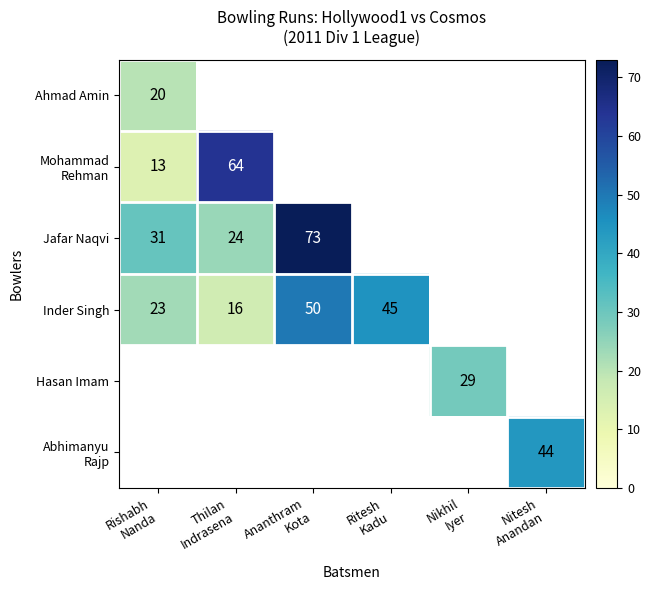

Rank the categories by Inder Singh value from lowest to highest.

Thilan Indrasena, Rishabh Nanda, Ritesh Kadu, Ananthram Kota, Nikhil Iyer, Nitesh Anandan